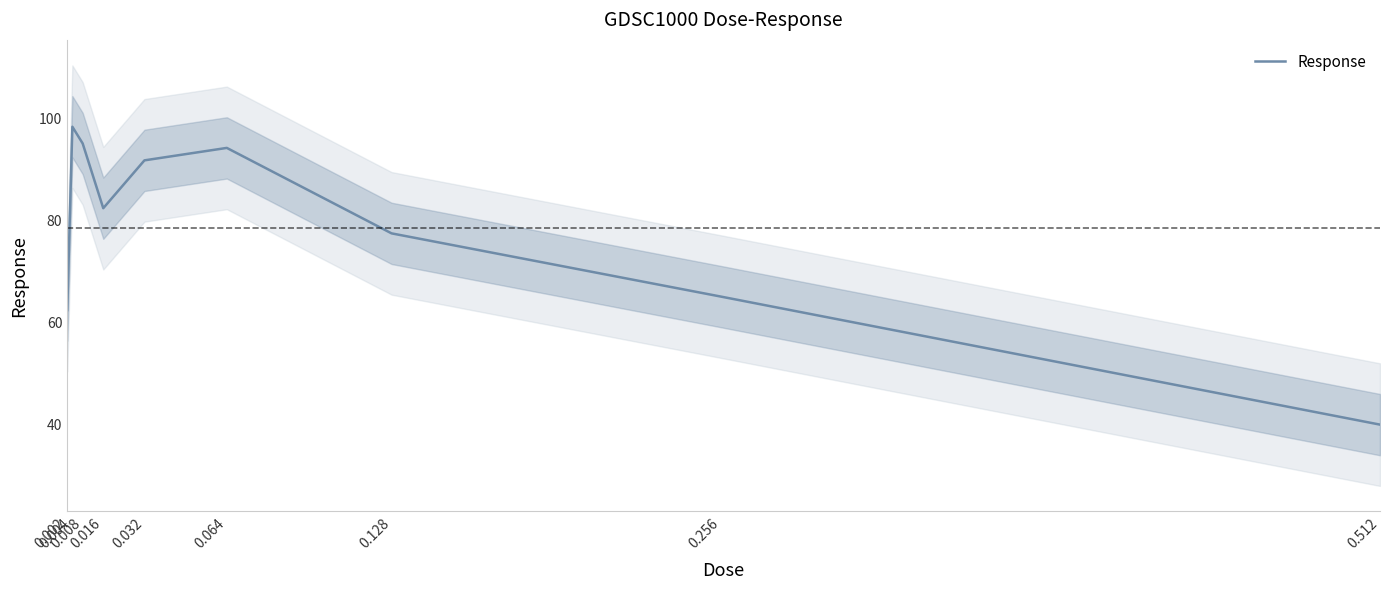

Reading left to right, list all the values displayed in this chart.

0.002=62.5	0.004=98.4	0.008=95.1	0.016=82.4	0.032=91.8	0.064=94.2	0.128=77.5	0.256=65.1	0.512=40.0